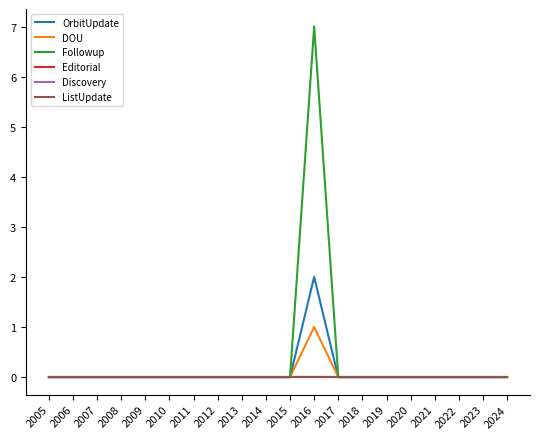

Is this an area chart (filled region under the line)?

No